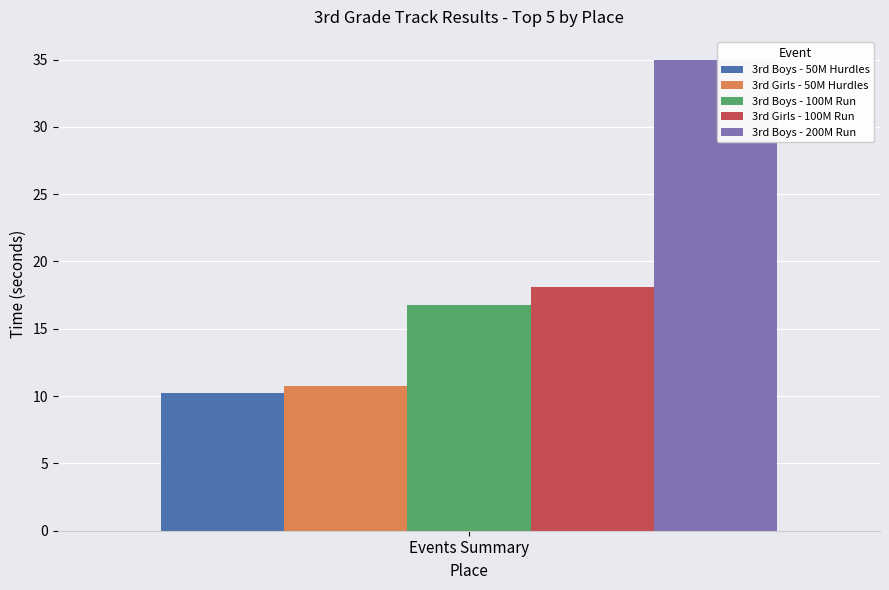

What is the approximate value of 3rd Girls - 100M Run at Events Summary?

18.1